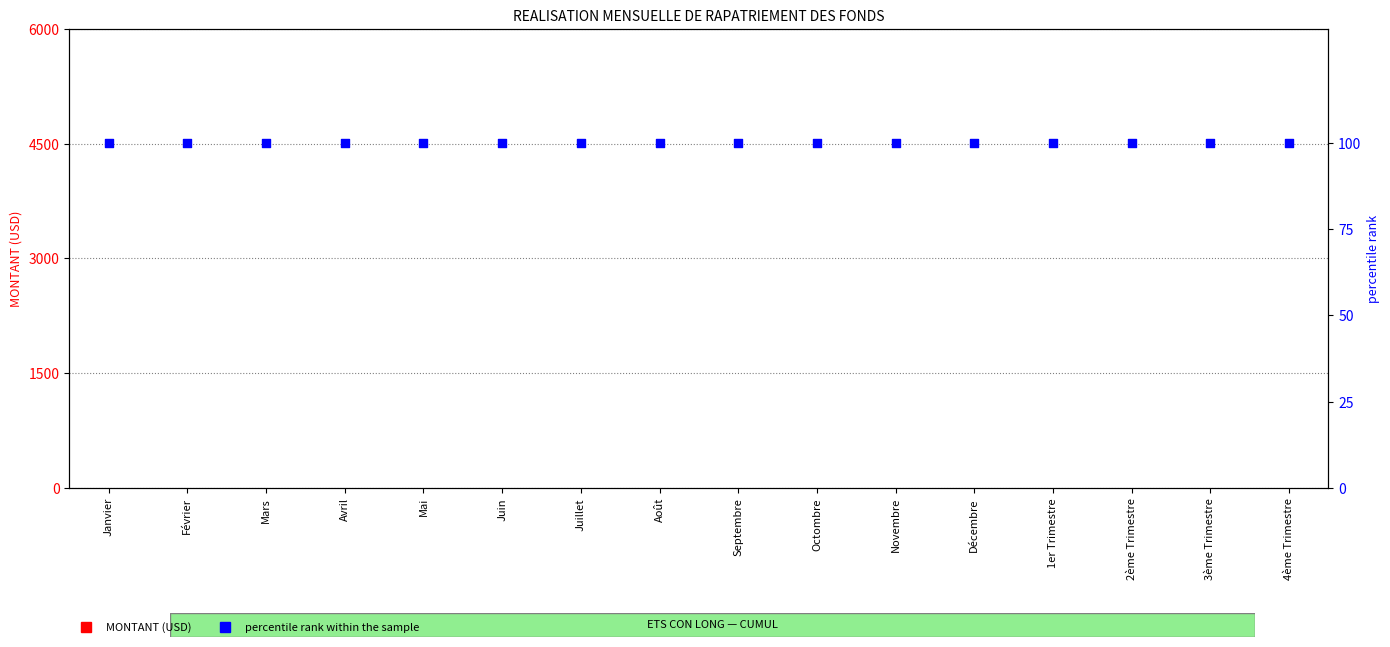

Is the value of percentile rank within the sample at Novembre greater than the value of MONTANT (USD) at Janvier?

Yes